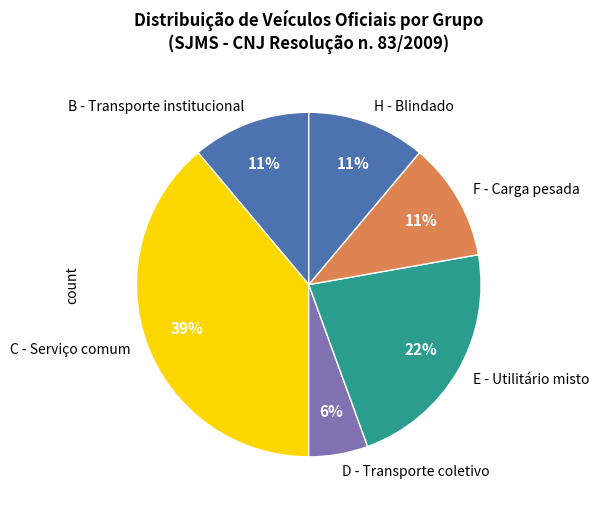

Which category has the biggest portion of the pie?

C - Serviço comum